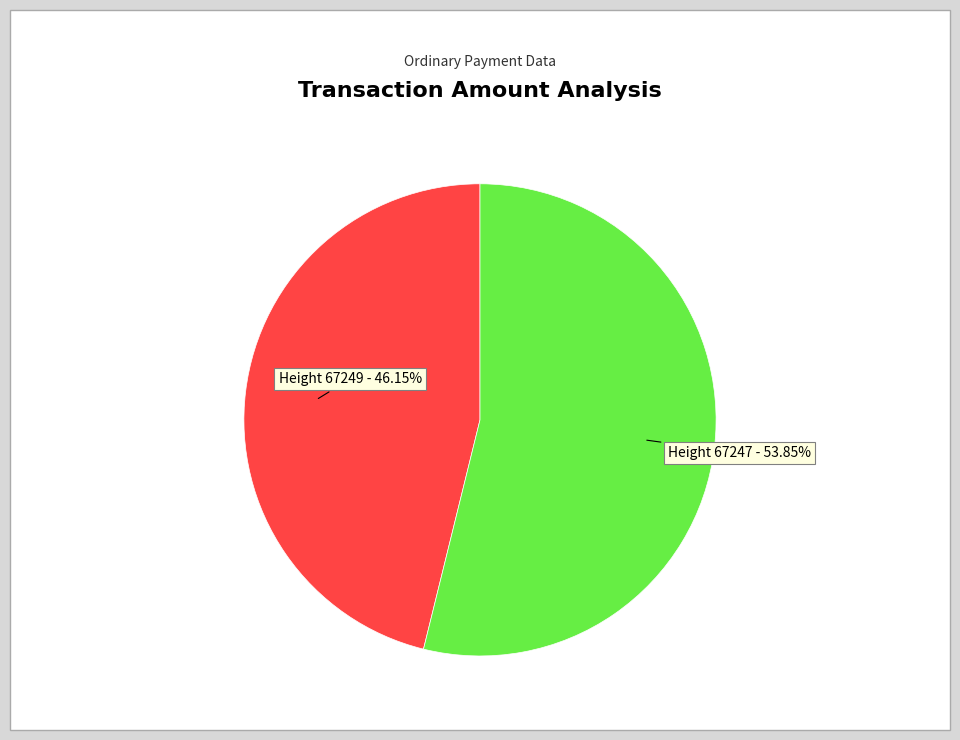

To the nearest percent, what is the difference between the largest and smallest slice percentages?

8%